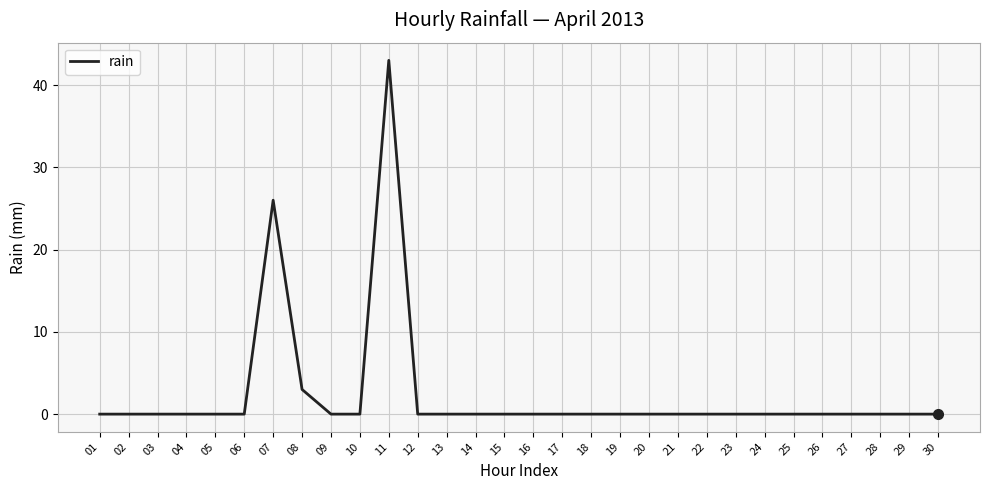

Reading left to right, list all the values displayed in this chart.

0	0	0	0	0	0	26	3	0	0	43	0	0	0	0	0	0	0	0	0	0	0	0	0	0	0	0	0	0	0